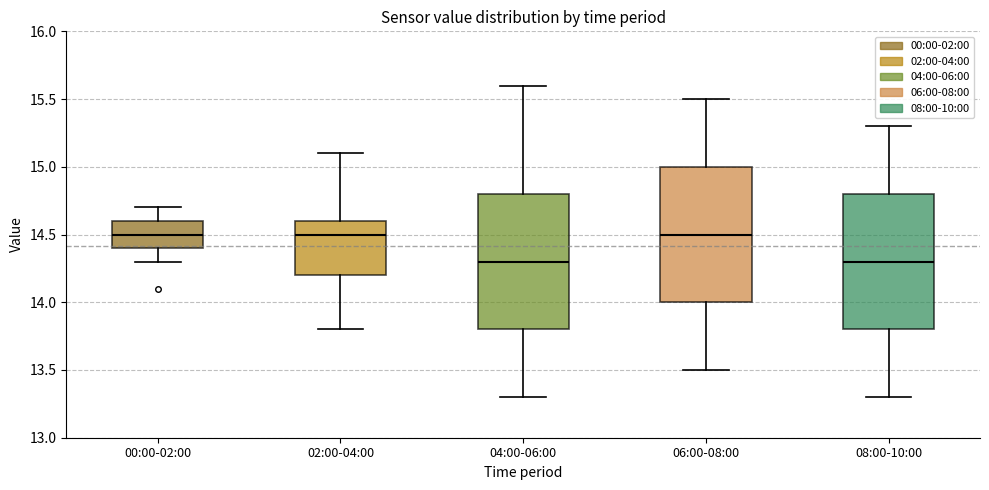

Where does the upper whisker of the box for 02:00-04:00 end on the y-axis? The values are not printed on the chart, so give them approximately, as read against the axis.

15.1